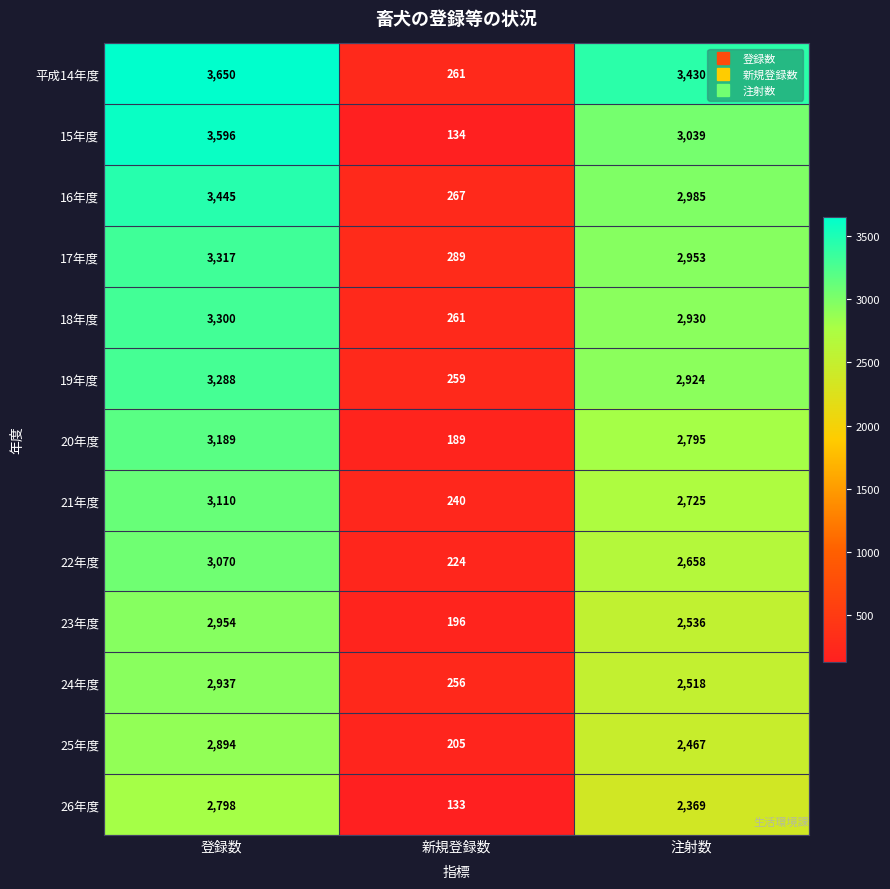

Which series has the largest range (max minus min)?

15年度